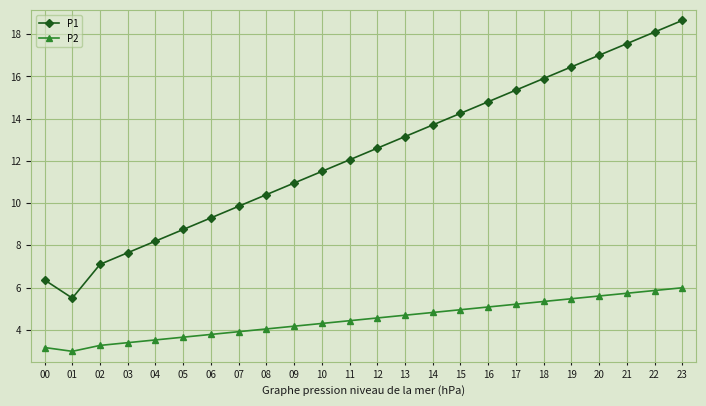

List the series in order of their overall mean, highest first.

P1, P2